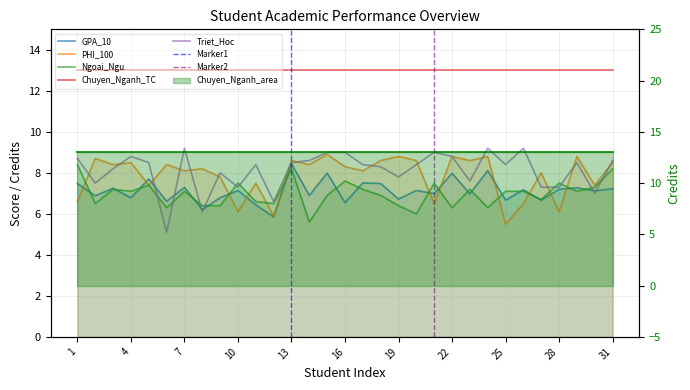

What is the smallest value displayed?

5.1